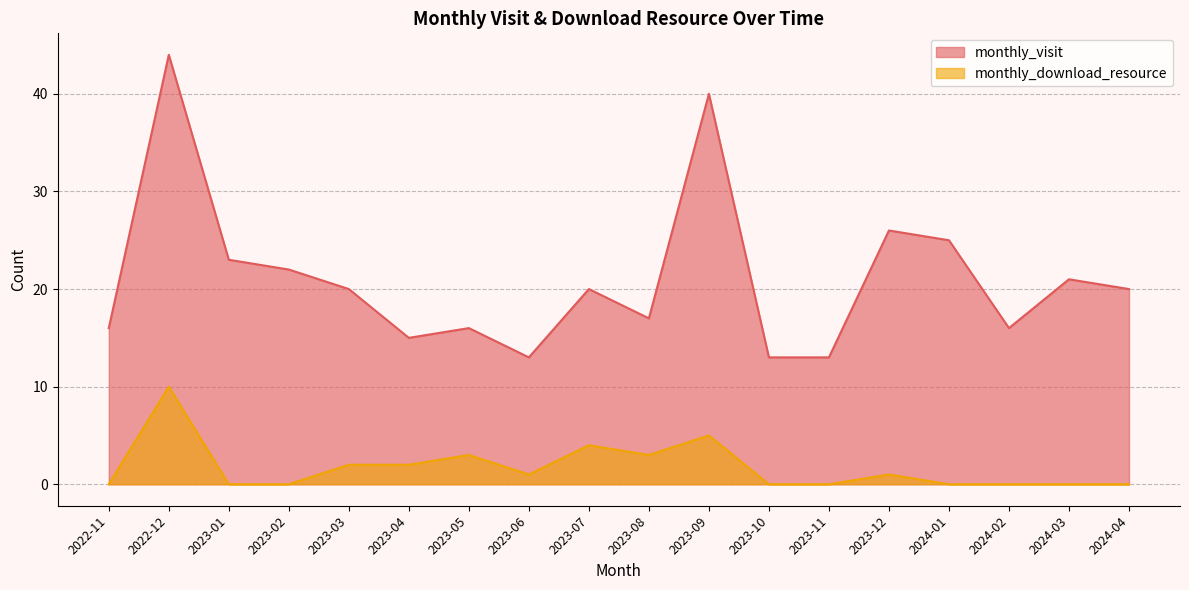

Reading left to right, what are all the values shown in this chart?

monthly_visit: 16	44	23	22	20	15	16	13	20	17	40	13	13	26	25	16	21	20
monthly_download_resource: 0	10	0	0	2	2	3	1	4	3	5	0	0	1	0	0	0	0